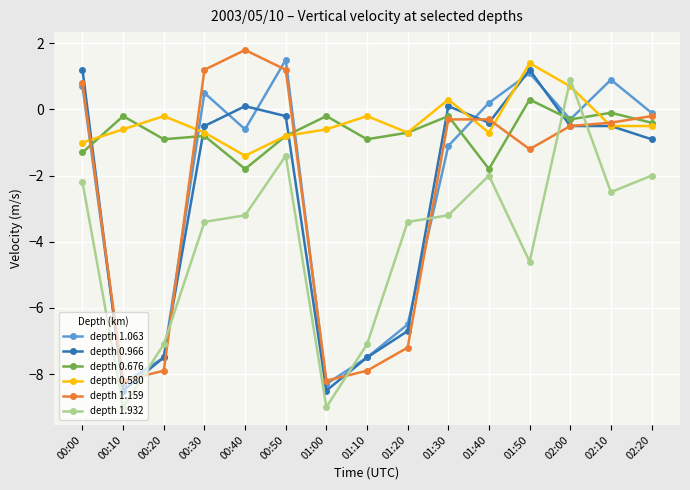

Which series ends up on top after the final intersection of depth 1.063 and depth 0.966?

depth 1.063